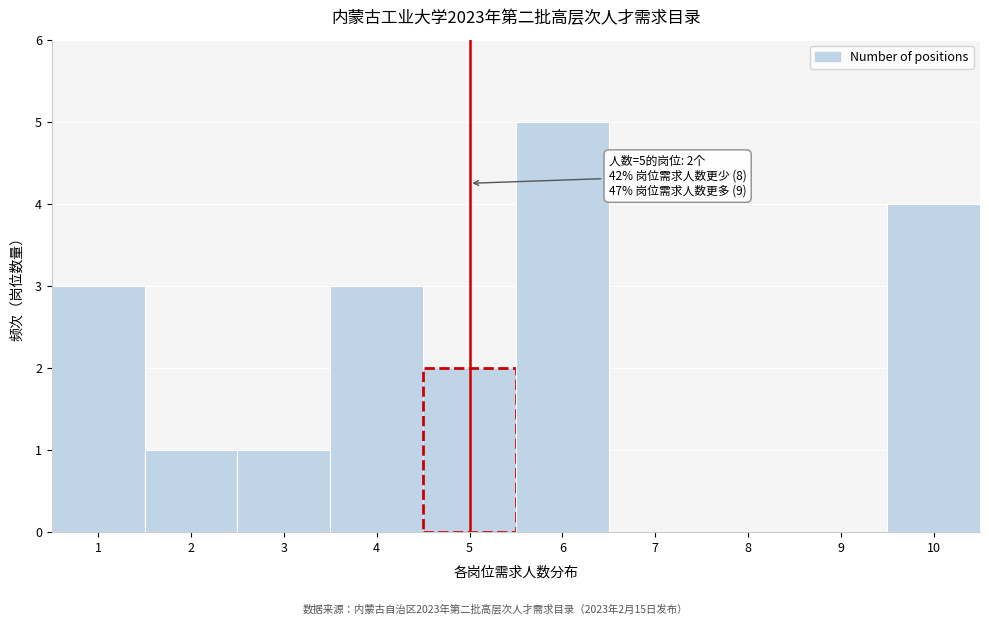

Which range on the x-axis has the tallest bar?

5.5 to 6.5